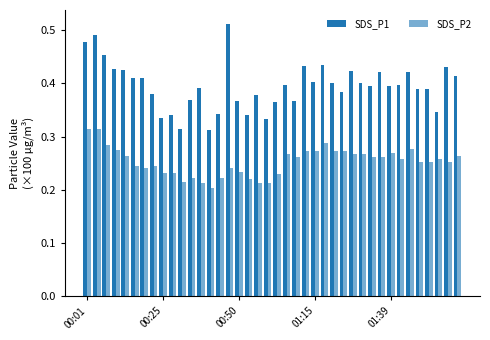

List the series in order of their overall mean, lowest first.

SDS_P2, SDS_P1